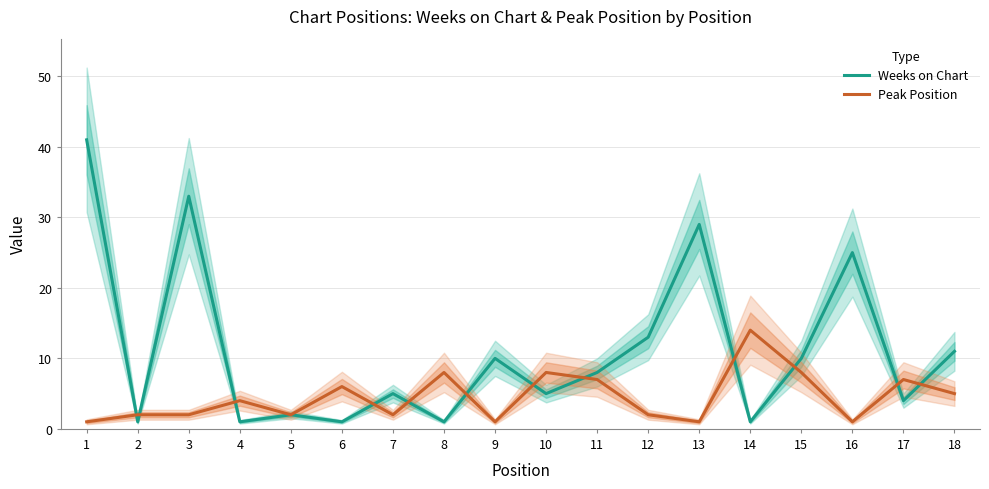

Reading right to left, extract all data points from this chart.

Weeks on Chart: 18=11	17=4	16=25	15=10	14=1	13=29	12=13	11=8	10=5	9=10	8=1	7=5	6=1	5=2	4=1	3=33	2=1	1=41
Peak Position: 18=5	17=7	16=1	15=8	14=14	13=1	12=2	11=7	10=8	9=1	8=8	7=2	6=6	5=2	4=4	3=2	2=2	1=1